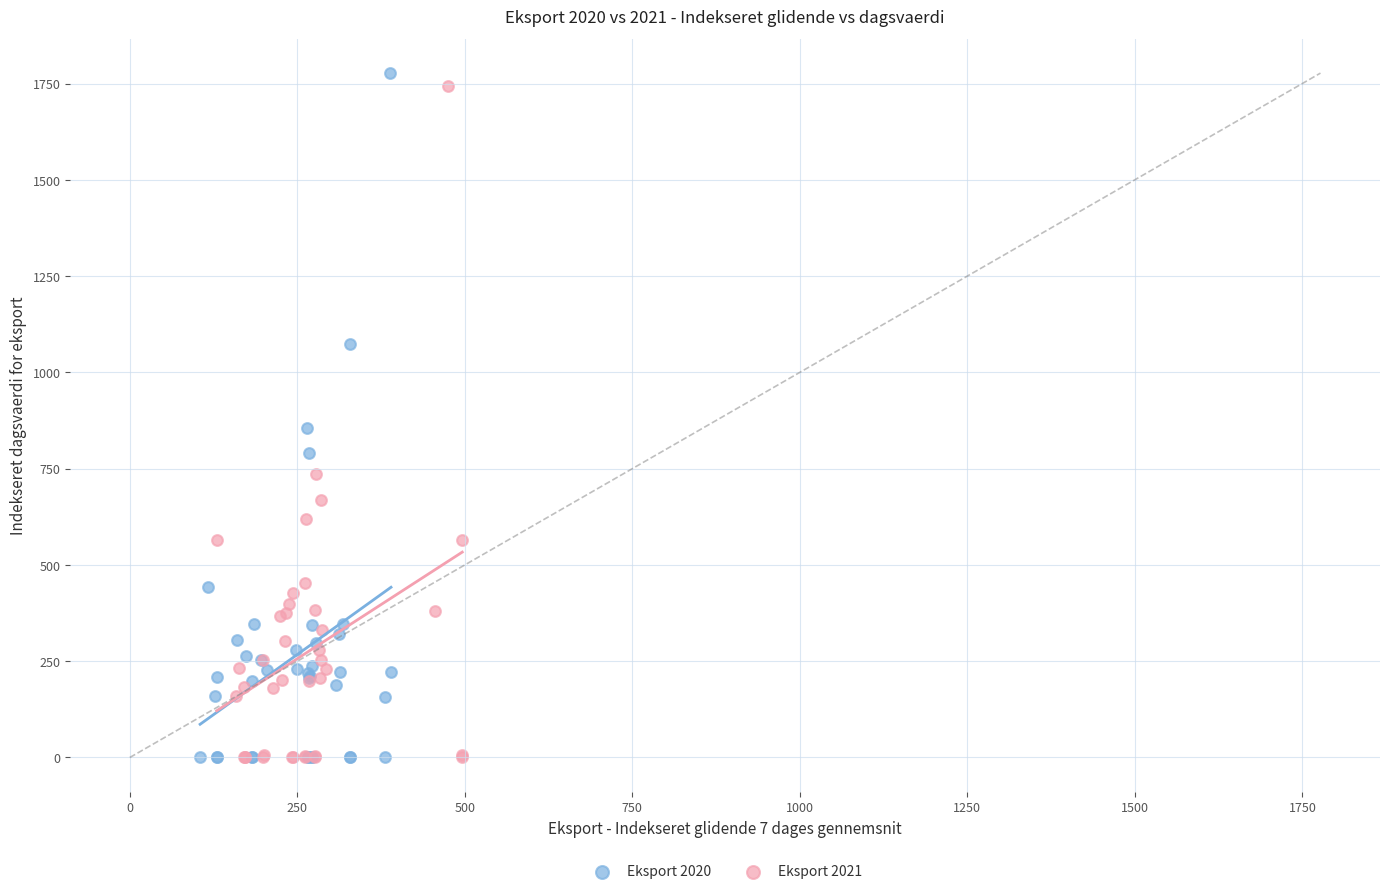

Which series reaches the maximum Y coordinate?

Eksport 2020